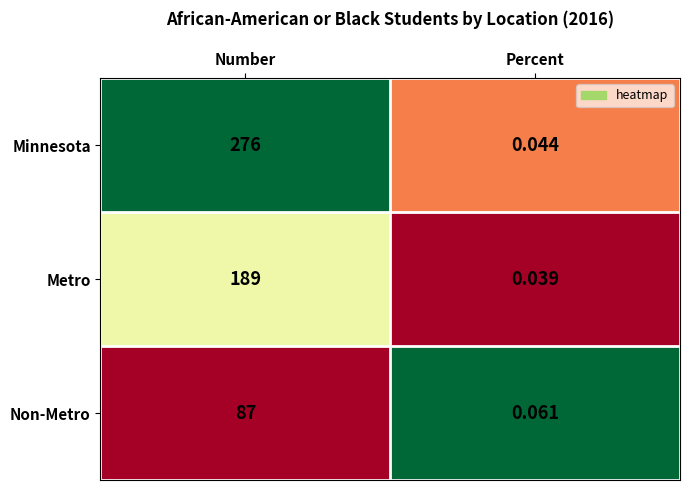

Which series has the largest total across all categories?

Minnesota